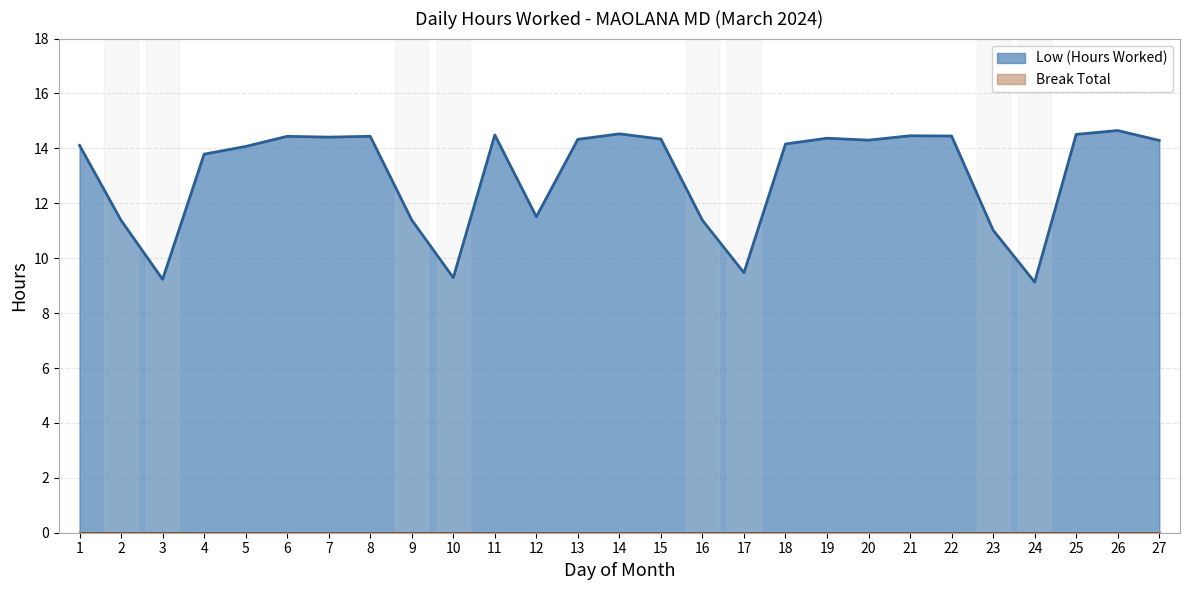

Rank the categories by value from highest to lowest.

26, 14, 25, 11, 21, 22, 6, 8, 7, 19, 15, 13, 20, 27, 18, 1, 5, 4, 12, 9, 2, 16, 23, 17, 10, 3, 24